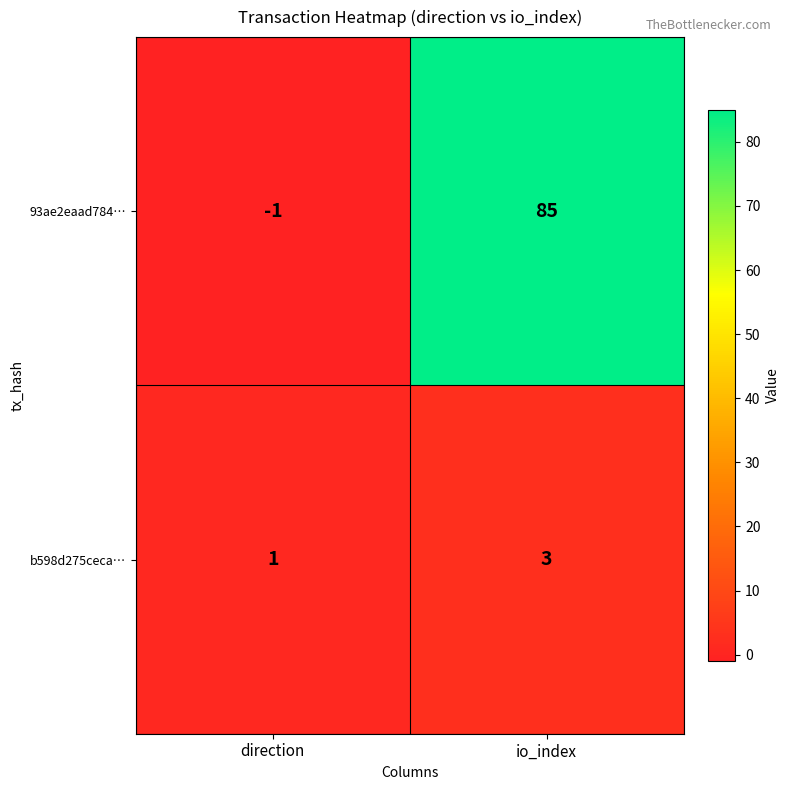

Which category has the lowest value across all series?

direction